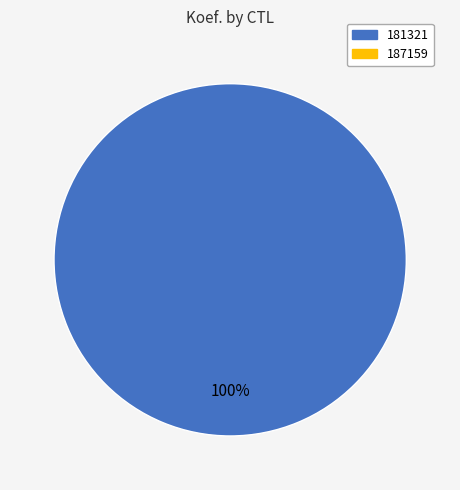

Is there any slice that represents more than half of the pie?

Yes